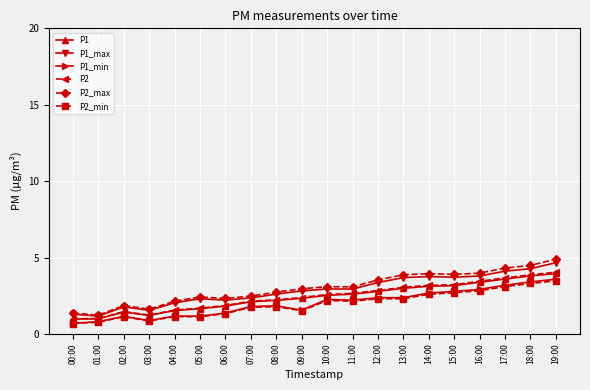

Does the chart have visible grid lines?

Yes